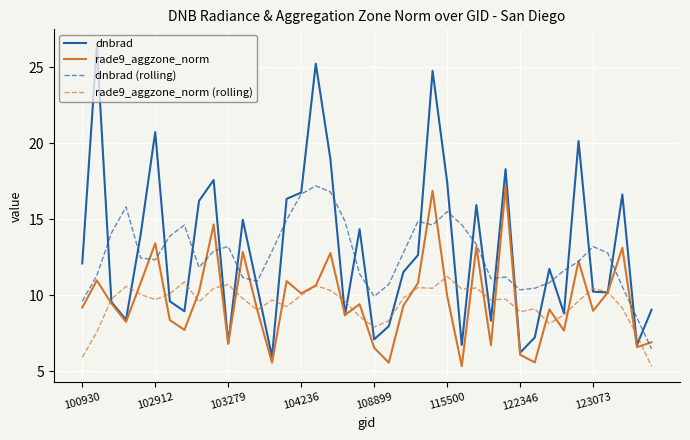

What is the minimum value shown in the chart?

5.3